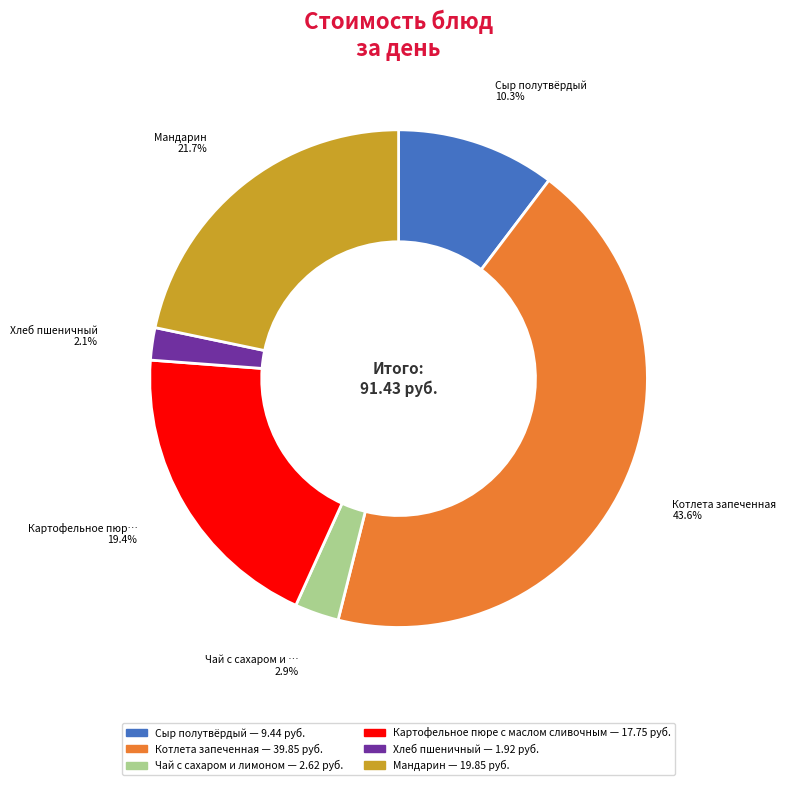

Which category has the smallest portion of the pie?

Хлеб пшеничный